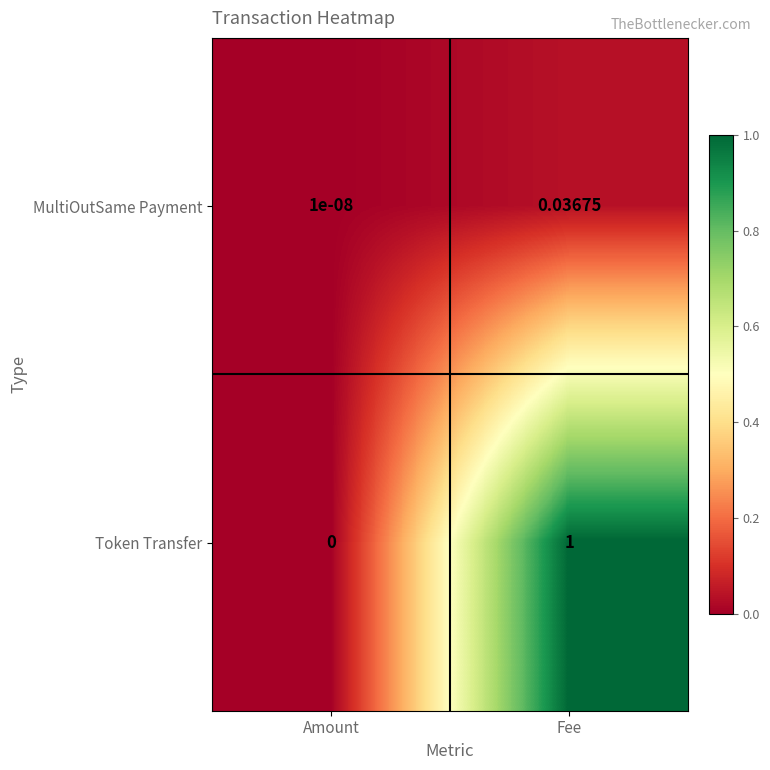

At which label is MultiOutSame Payment closest to 0?

Amount